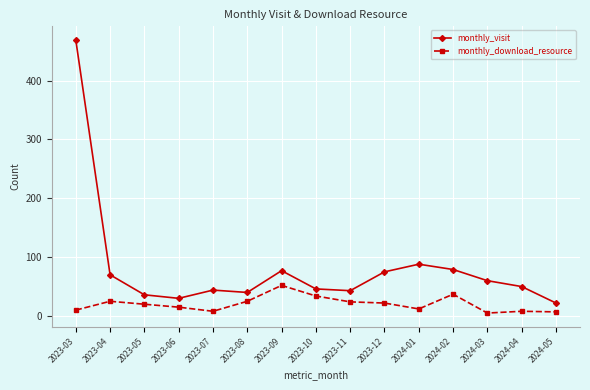

True or false: monthly_visit and monthly_download_resource cross at least once.

False